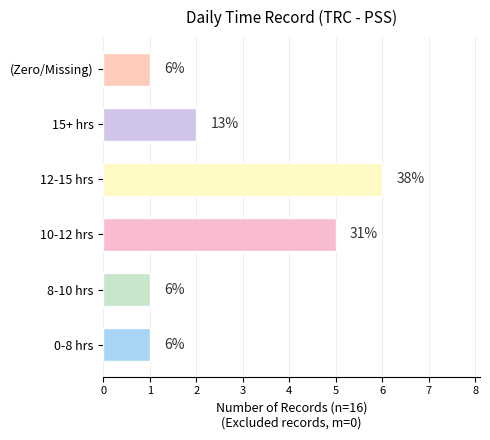

Approximately how many times larger is the value at 10-12 hrs compared to 8-10 hrs?

5.0